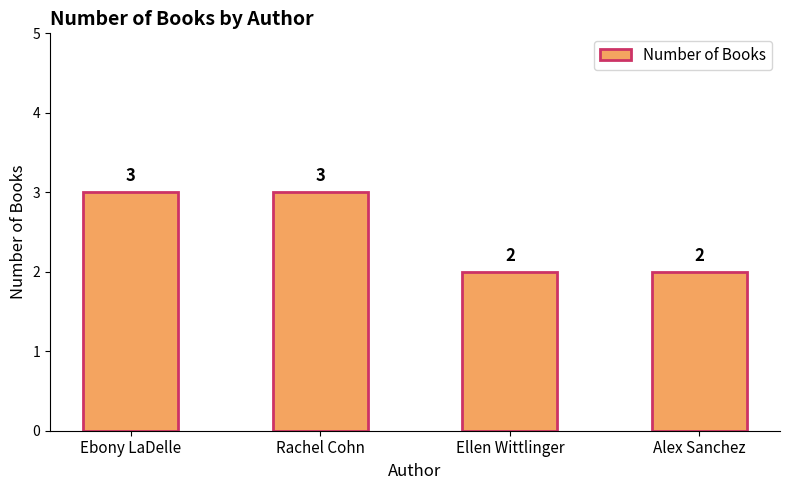

What is the label of the 3rd bar from the right?

Rachel Cohn